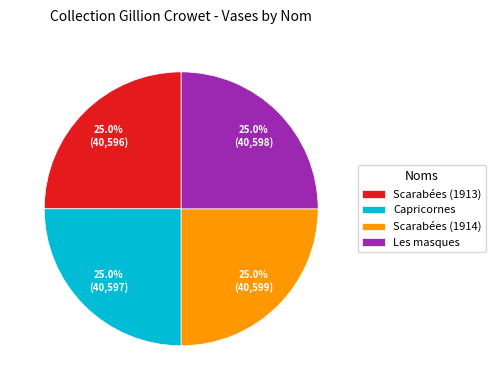

To the nearest percent, what portion does Capricornes represent?

25%